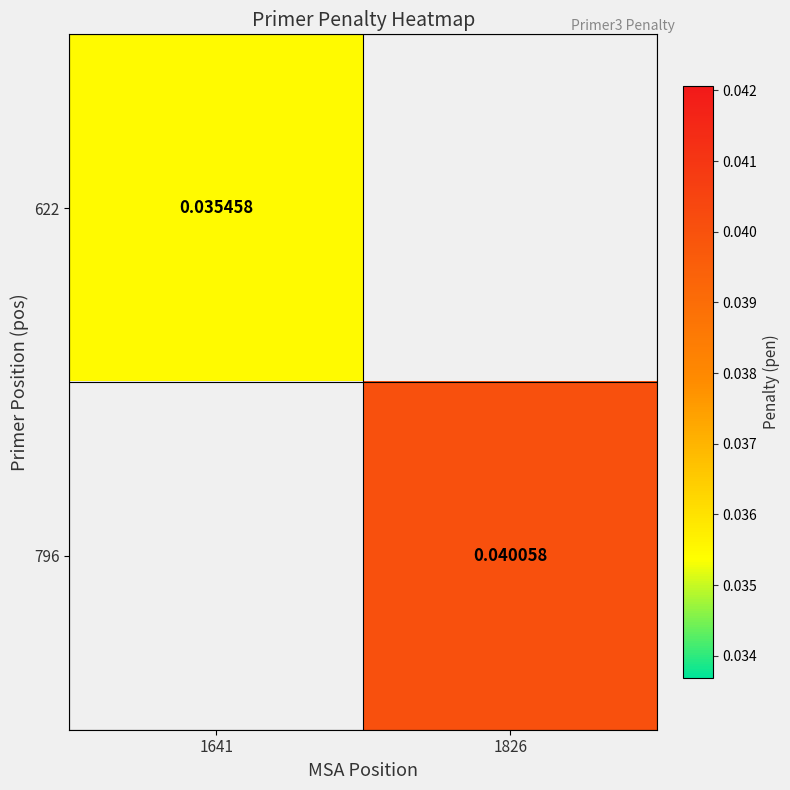

Is the value of 796 at 1826 greater than the value of 622 at 1641?

Yes